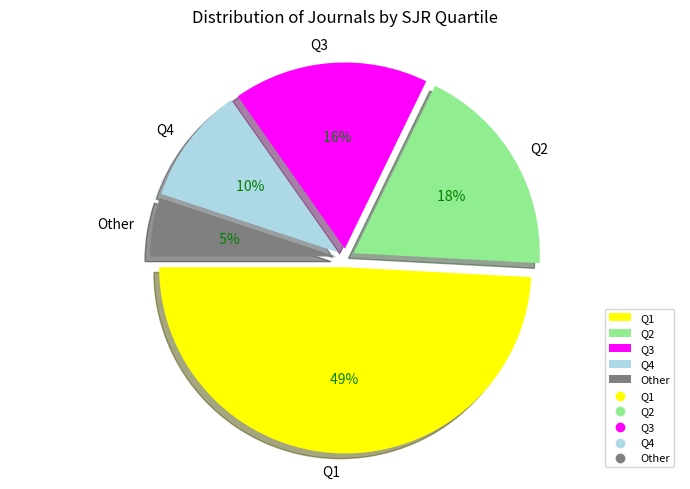

What portion of the pie excludes Q4?

89.8%